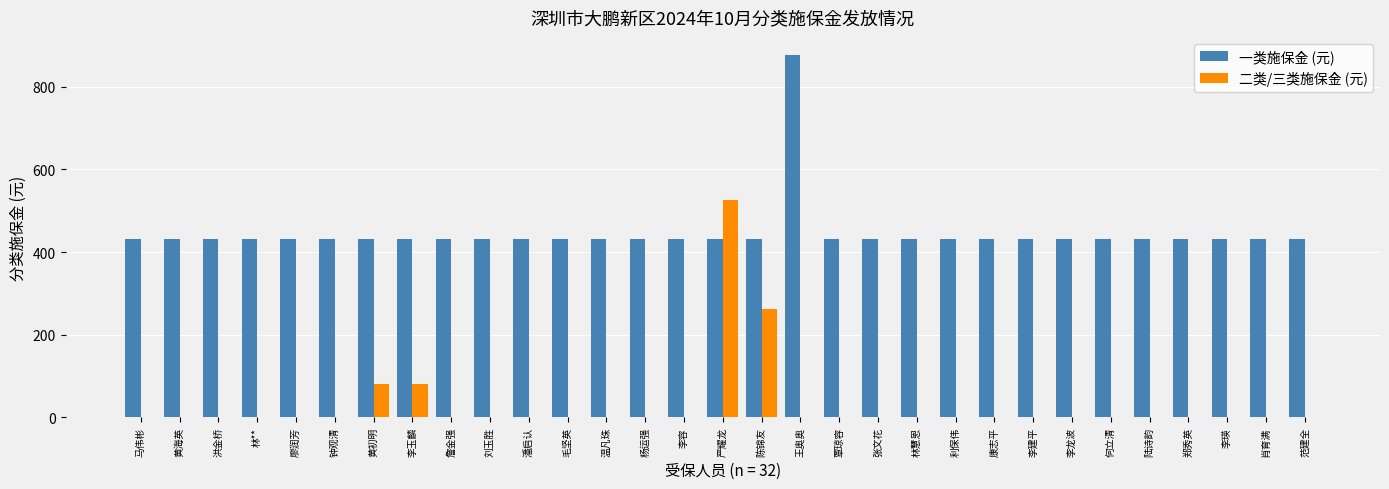

Count the number of data series in this chart.

2